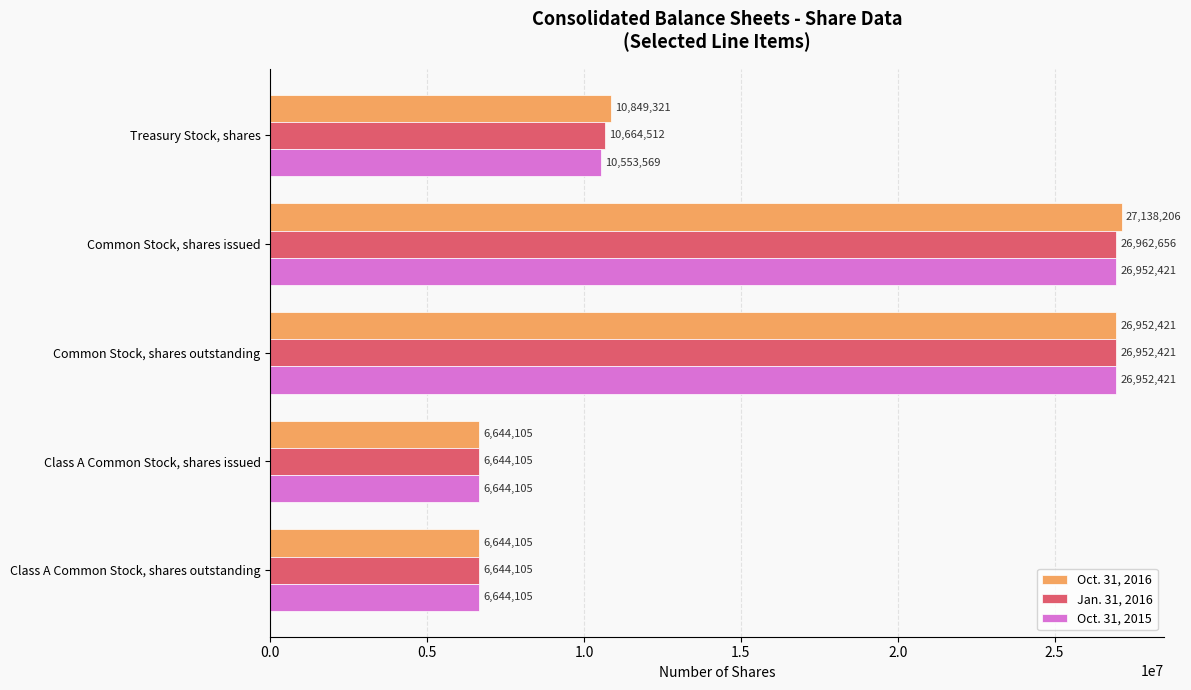

Which series has the widest spread of values?

Oct. 31, 2016